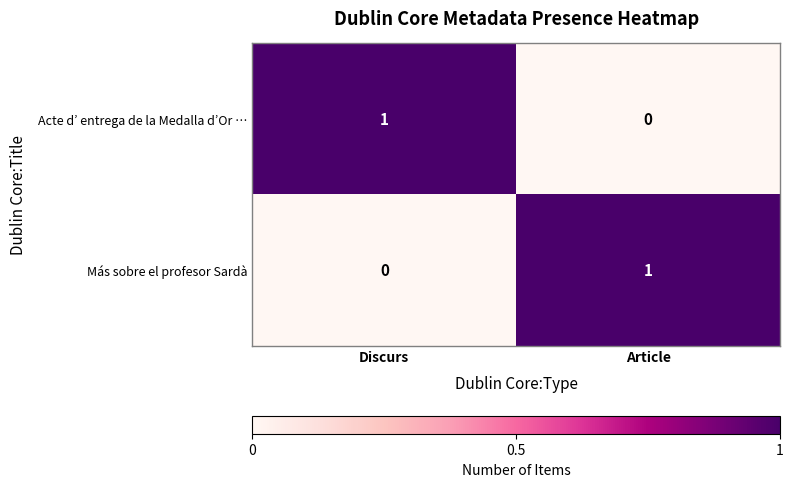

At which label does Acte d’ entrega de la Medalla d’Or … reach its peak?

Discurs